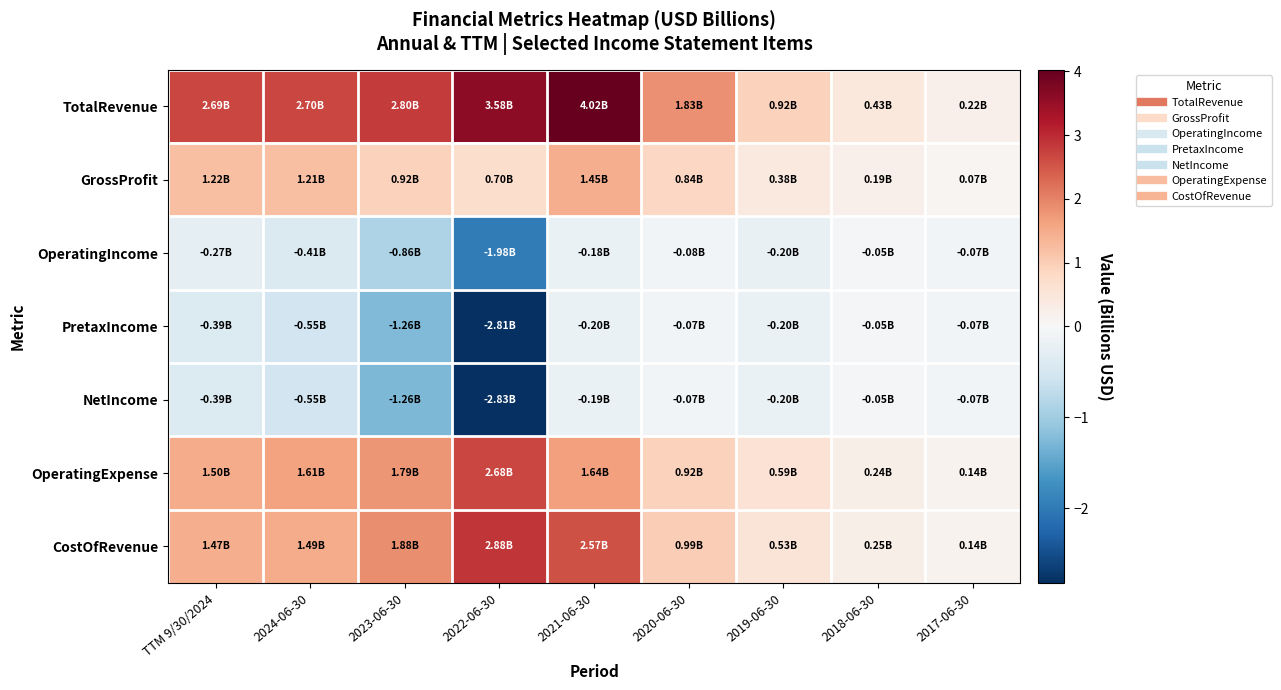

Between 2022-06-30 and 2019-06-30, which series saw the biggest shift?

TotalRevenue